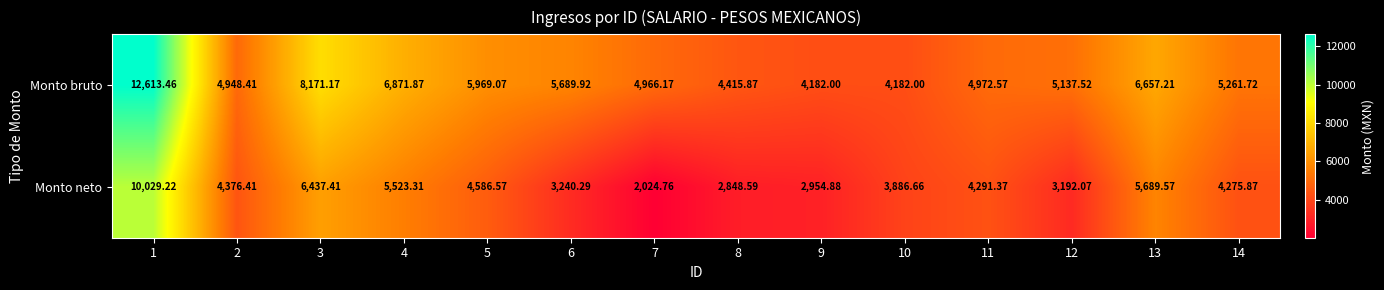

Which series changed the most between 6 and 13?

Monto neto